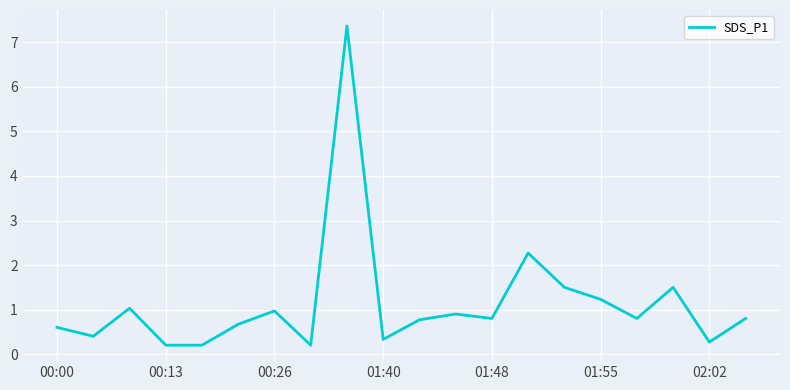

What is the difference between the maximum and minimum values?

7.2